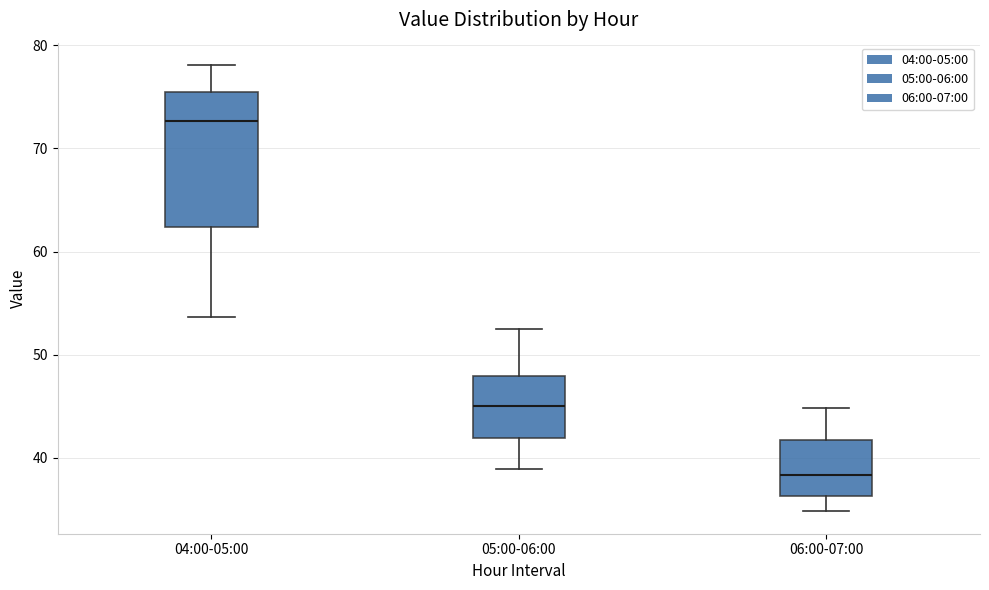

Which box has the lowest median line?

06:00-07:00